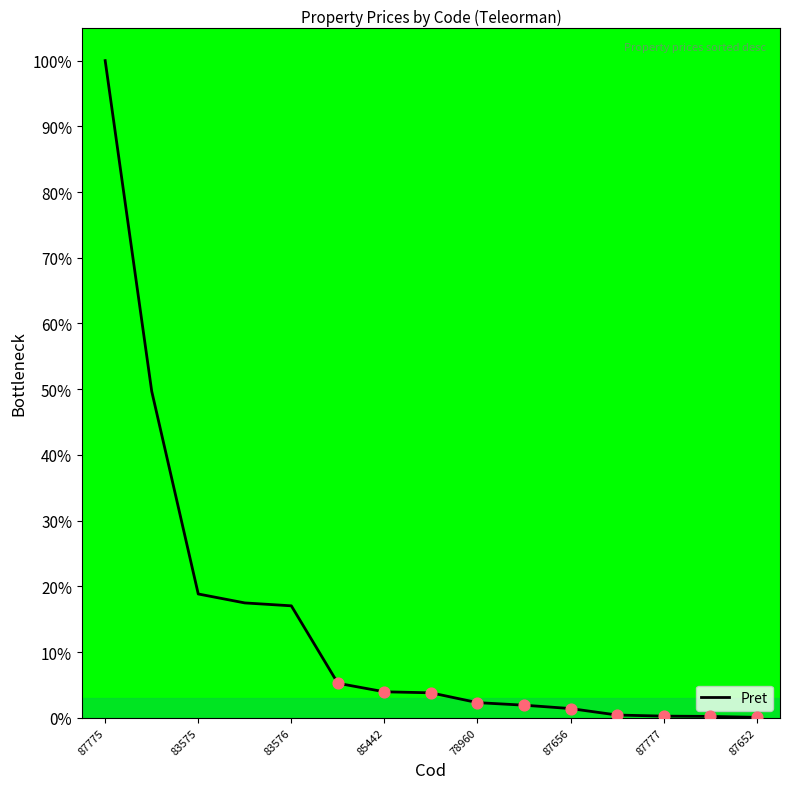

What is the greatest value displayed?

100.0